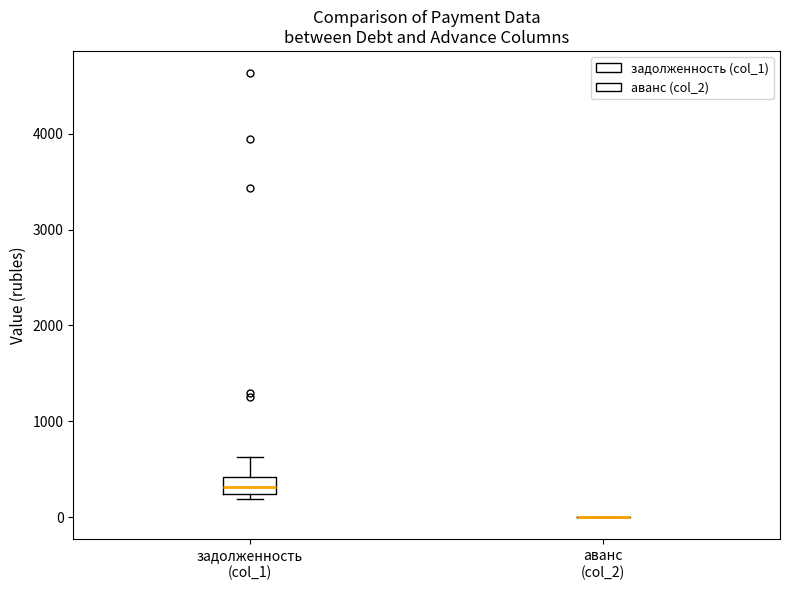

Comparing the boxes themselves (not the whiskers), which one is the tallest?

задолженность (col_1)